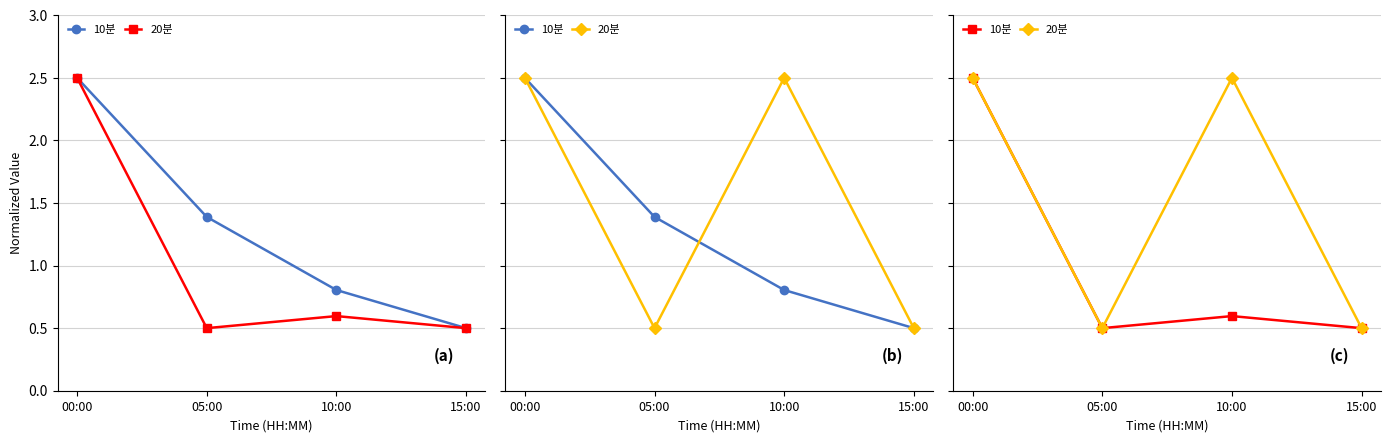

What are all the series names shown in the legend?

10분, 20분